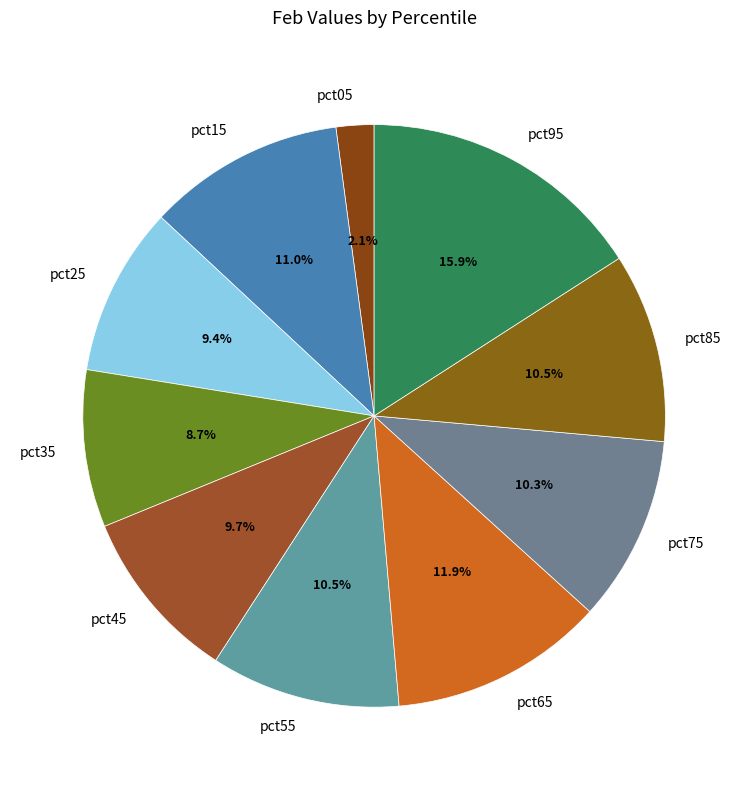

Which category has the biggest portion of the pie?

pct95